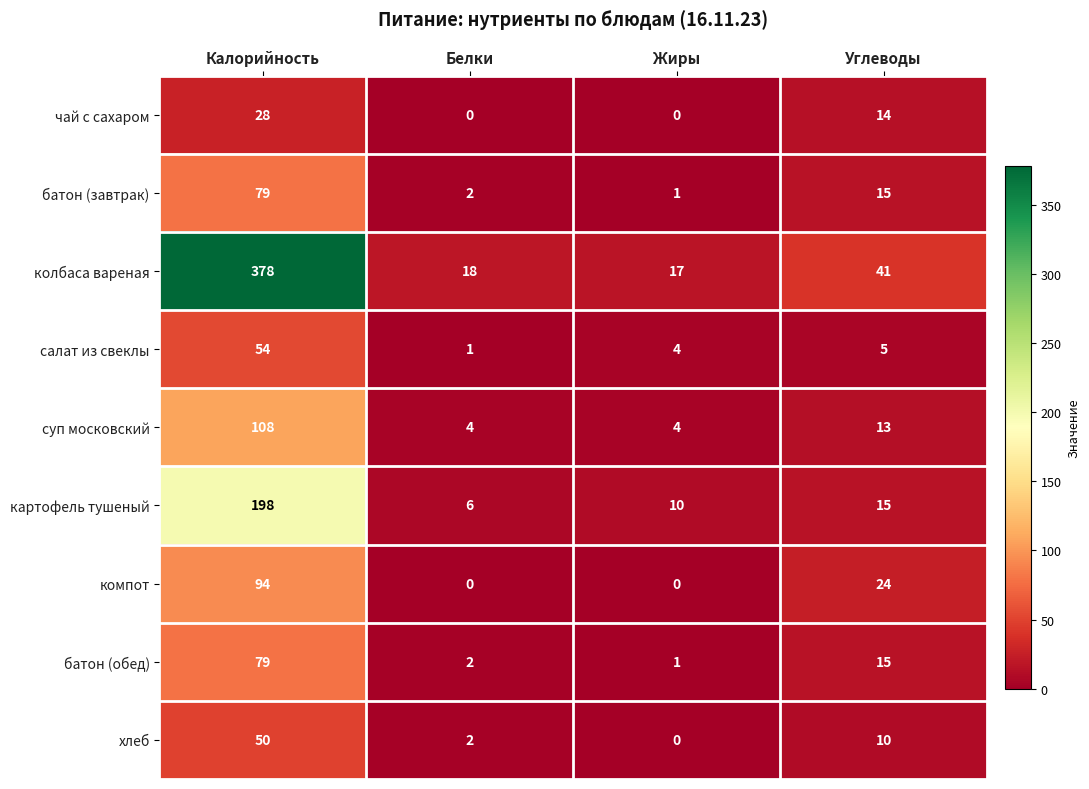

What is the highest value of the хлеб series?

50